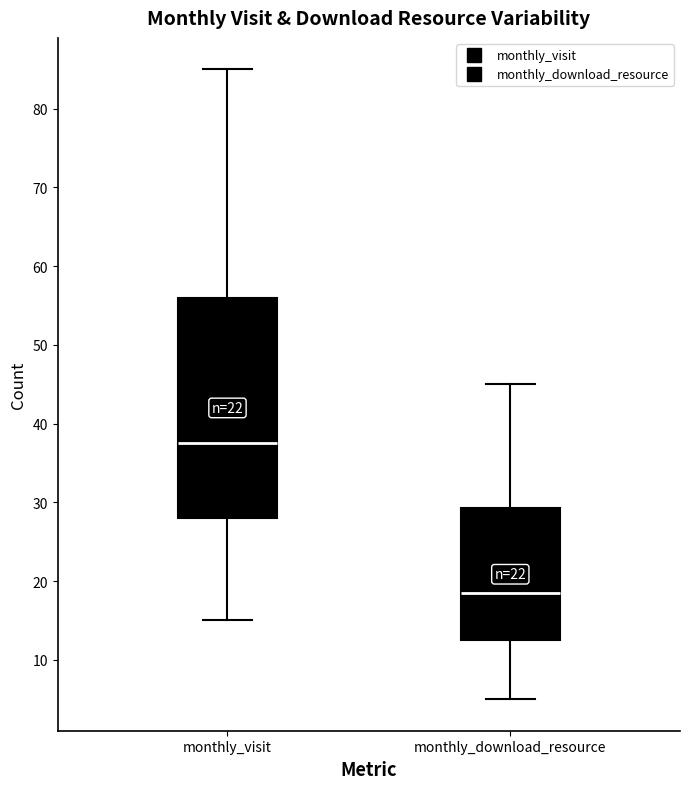

Comparing the boxes themselves (not the whiskers), which one is the tallest?

monthly_visit